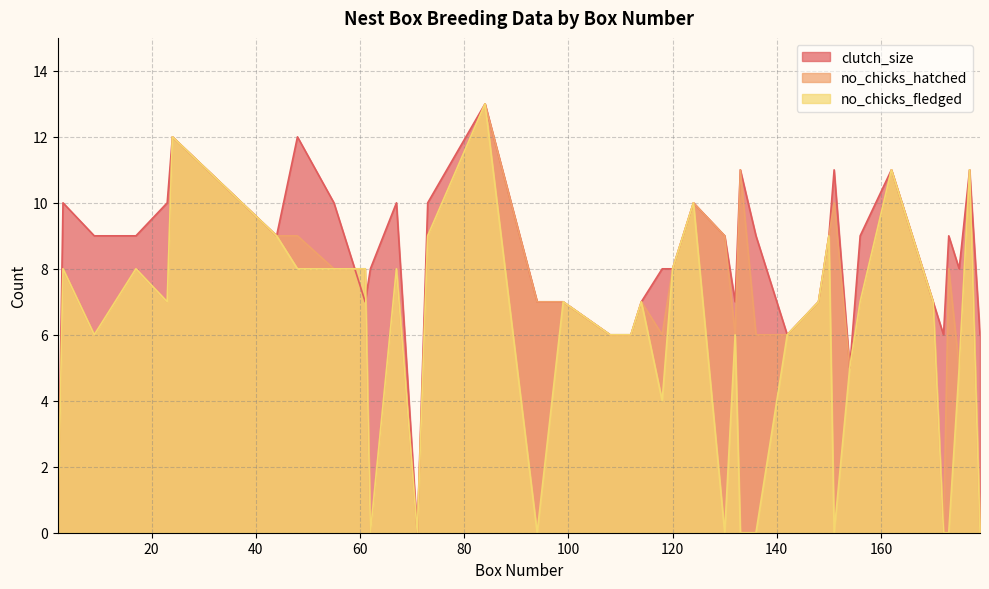

Is it true that no_chicks_fledged equals 6 at 142?

True